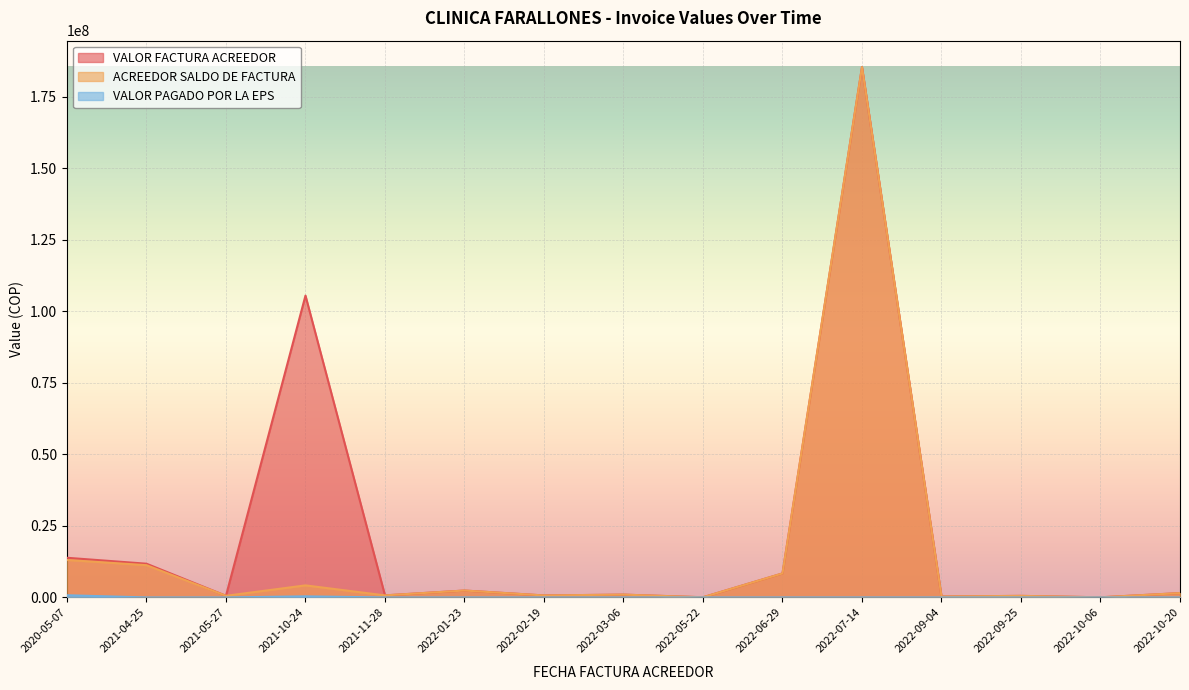

True or false: ACREEDOR SALDO DE FACTURA and VALOR FACTURA ACREEDOR cross at least once.

False